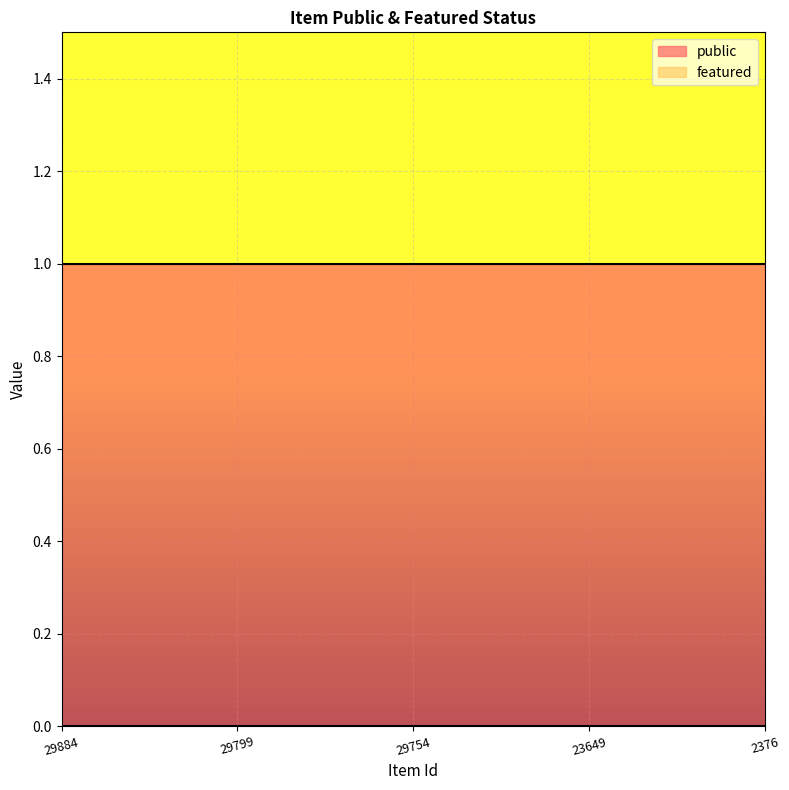

Which series has the largest total across all categories?

public